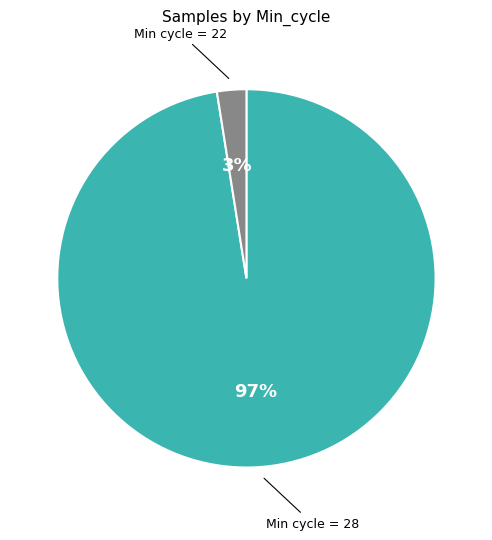

To the nearest percent, what is the average slice percentage?

50%